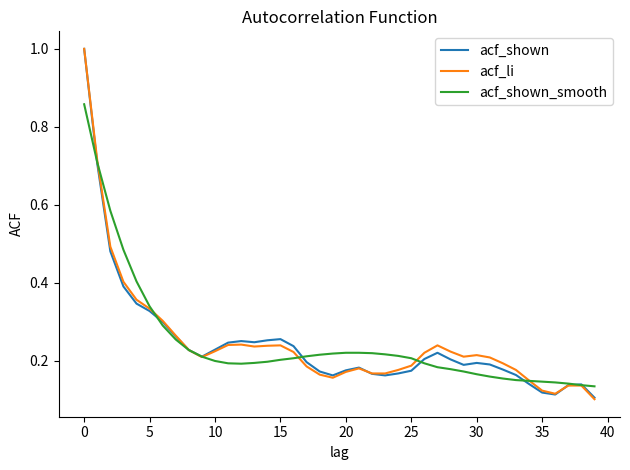

What is the greatest value displayed?

1.0